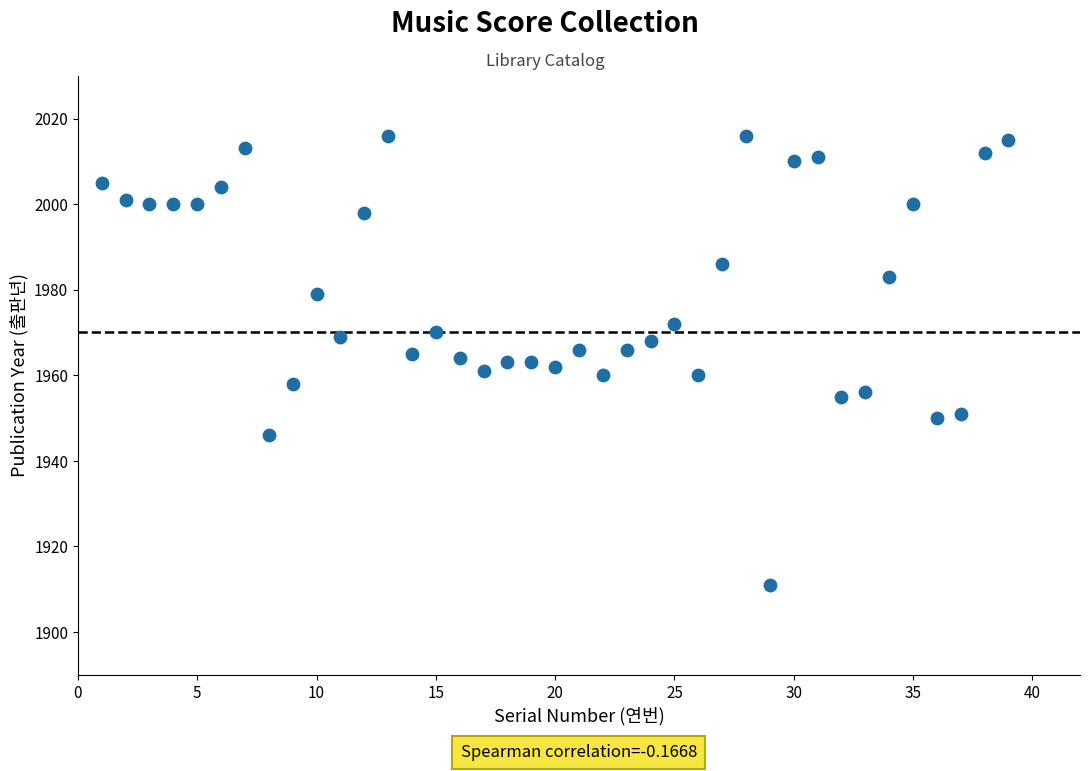

What is the range of X values (max minus min)?

38